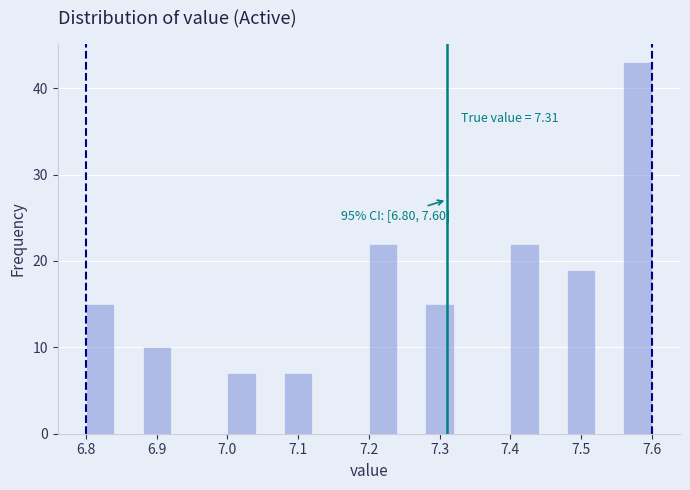

Over which range of the x-axis is the bar tallest?

7.56 to 7.60